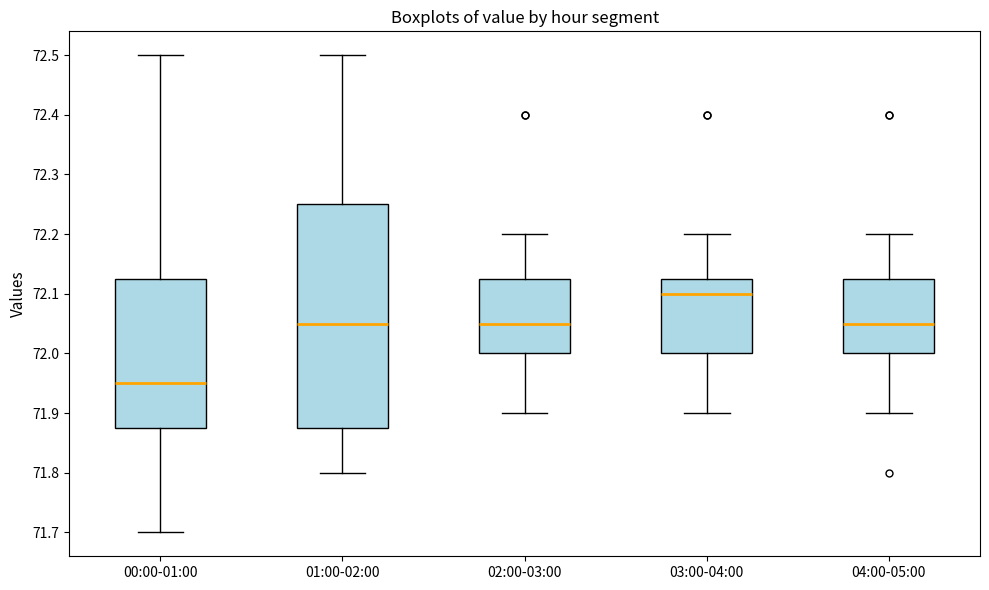

Reading left to right, transcribe this box plot: for each box, give where its median line is, the range the box spans, and where its two whiskers end, as read against the y-axis. The values are not printed on the chart, so give them approximately, as read against the axis.

00:00-01:00: median 71.95, box 71.88 to 72.13, whiskers 71.70 to 72.50
01:00-02:00: median 72.05, box 71.88 to 72.25, whiskers 71.80 to 72.50
02:00-03:00: median 72.05, box 72.00 to 72.13, whiskers 71.90 to 72.20
03:00-04:00: median 72.10, box 72.00 to 72.13, whiskers 71.90 to 72.20
04:00-05:00: median 72.05, box 72.00 to 72.13, whiskers 71.90 to 72.20